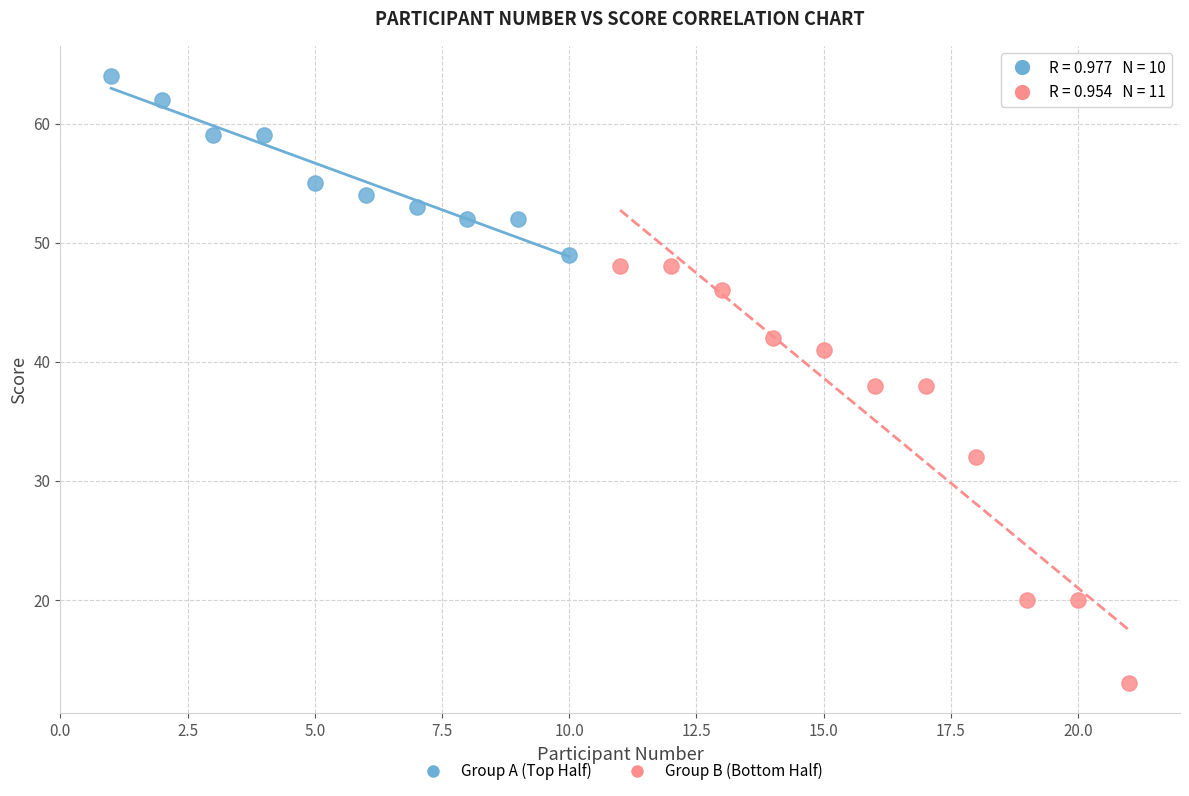

Which series contains the lowest Y value?

Group B (Bottom Half)